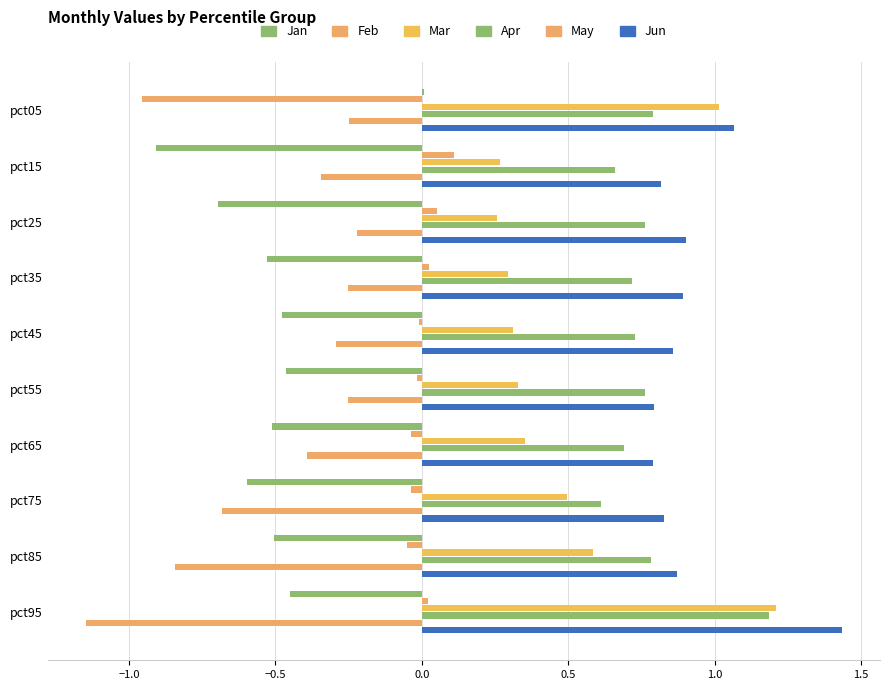

Which series has the widest spread of values?

Feb